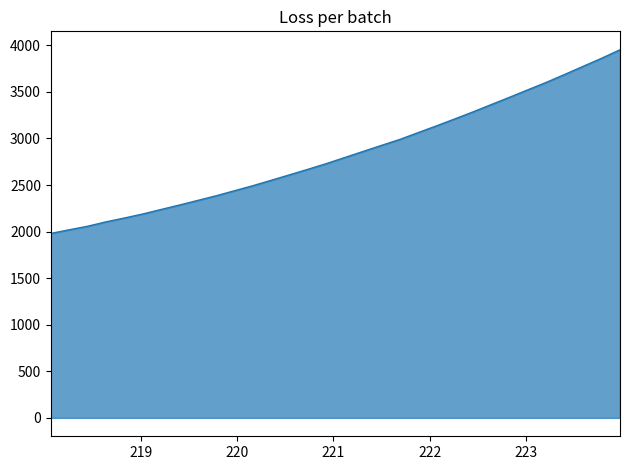

What is the minimum value shown in the chart?

1980.3